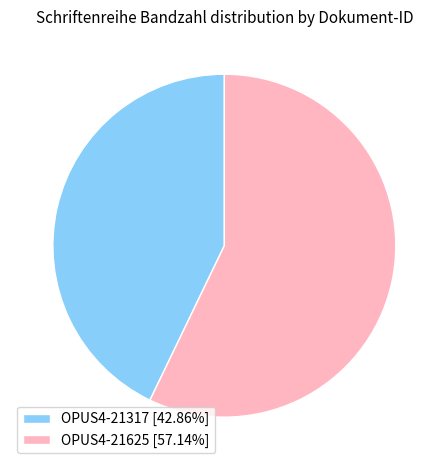

What is the smallest slice in the pie chart?

OPUS4-21317